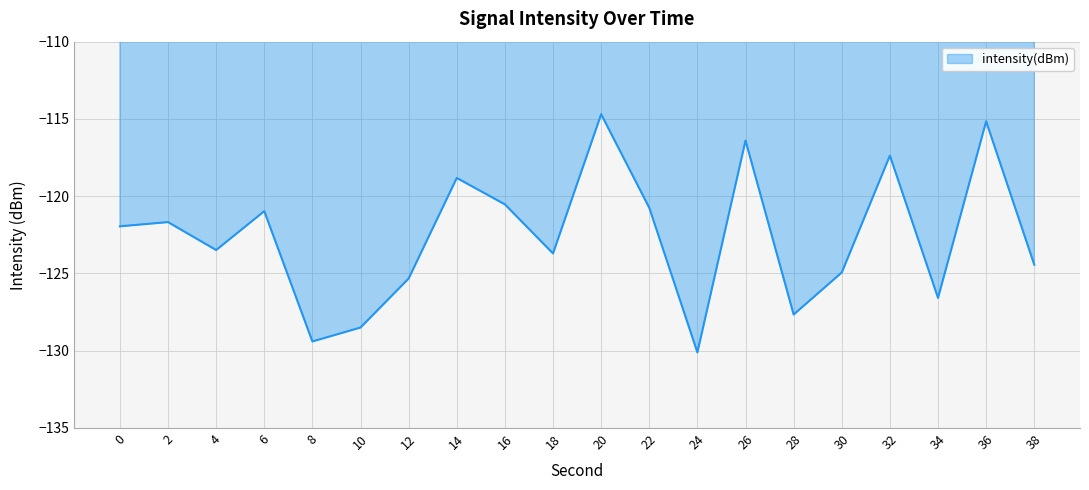

True or false: the data has more than 2 interior local peaks.

True